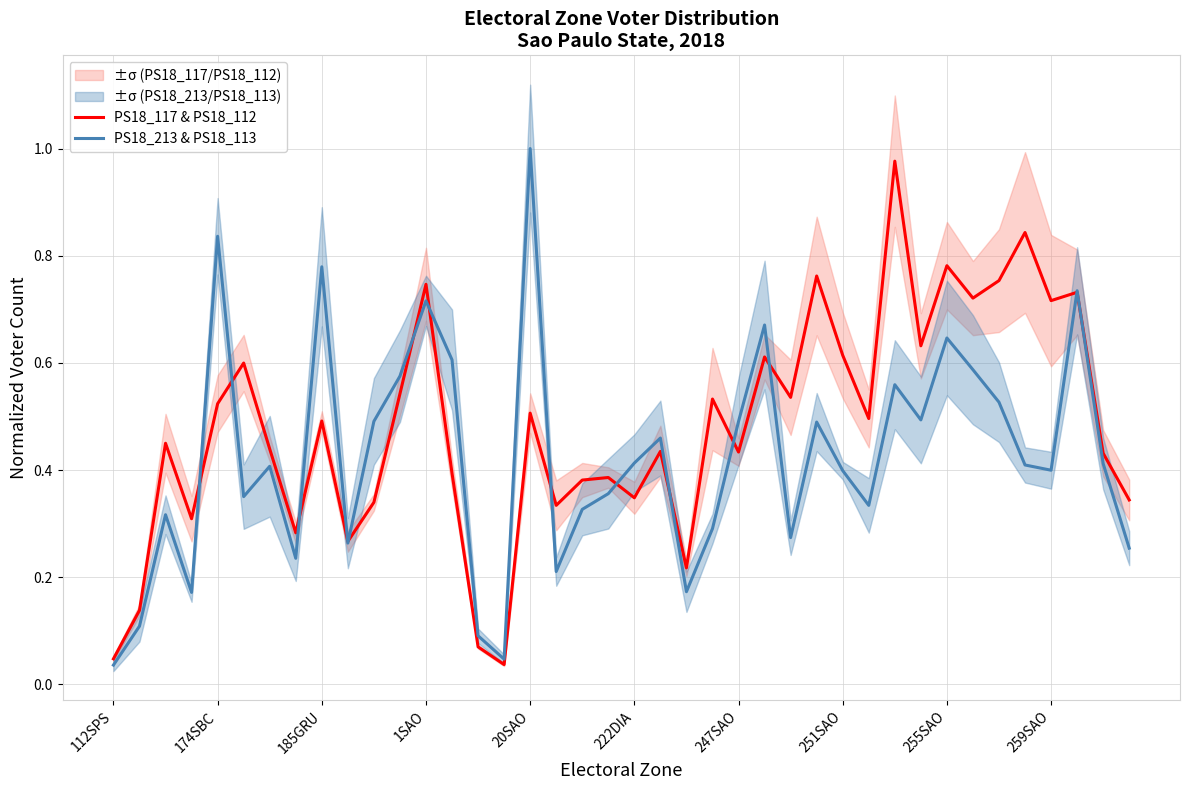

What is the label of the 31st point from the left?

30